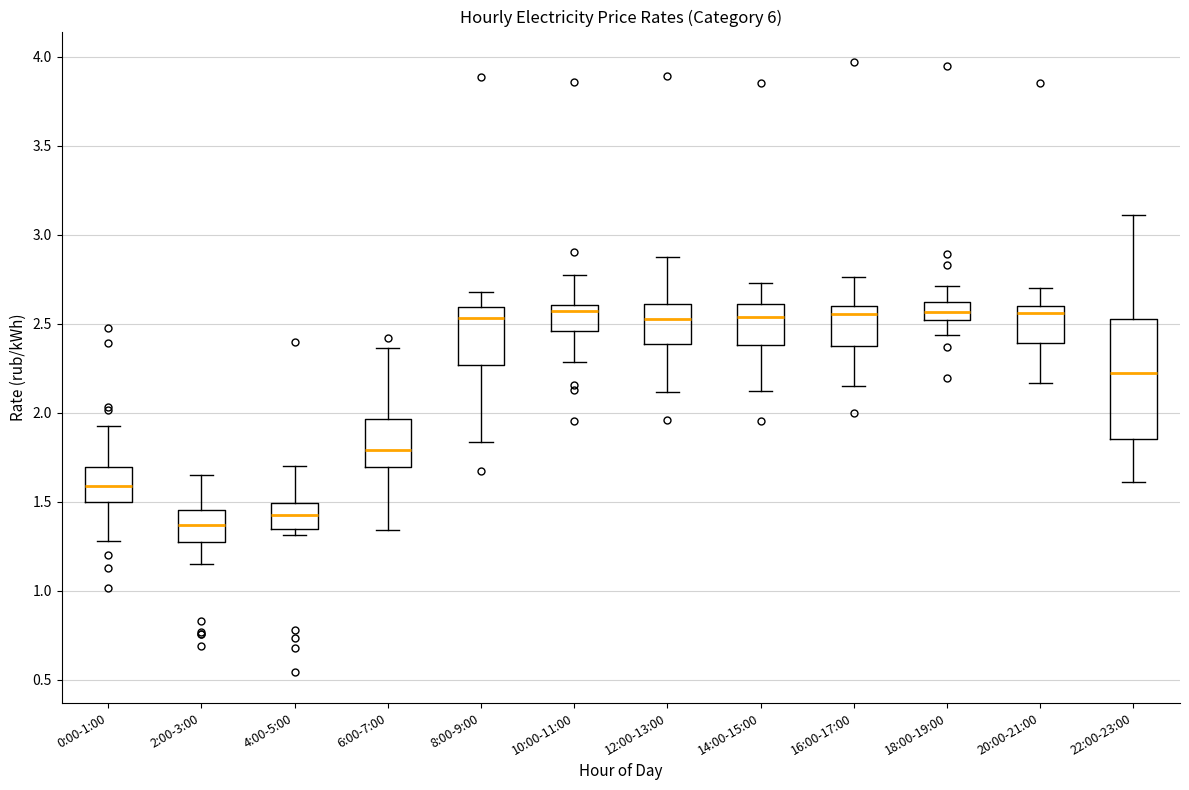

Reading left to right, transcribe this box plot: for each box, give where its median line is, the range the box spans, and where its two whiskers end, as read against the y-axis. The values are not printed on the chart, so give them approximately, as read against the axis.

0:00-1:00: median 1.60, box 1.50 to 1.70, whiskers 1.30 to 1.95
2:00-3:00: median 1.35, box 1.25 to 1.45, whiskers 1.15 to 1.65
4:00-5:00: median 1.45, box 1.35 to 1.50, whiskers 1.30 to 1.70
6:00-7:00: median 1.80, box 1.70 to 1.95, whiskers 1.35 to 2.35
8:00-9:00: median 2.55, box 2.25 to 2.60, whiskers 1.85 to 2.70
10:00-11:00: median 2.55, box 2.45 to 2.60, whiskers 2.30 to 2.80
12:00-13:00: median 2.55, box 2.40 to 2.60, whiskers 2.10 to 2.90
14:00-15:00: median 2.55, box 2.40 to 2.60, whiskers 2.10 to 2.75
16:00-17:00: median 2.55, box 2.35 to 2.60, whiskers 2.15 to 2.75
18:00-19:00: median 2.55, box 2.50 to 2.60, whiskers 2.45 to 2.70
20:00-21:00: median 2.55, box 2.40 to 2.60, whiskers 2.15 to 2.70
22:00-23:00: median 2.20, box 1.85 to 2.55, whiskers 1.60 to 3.10